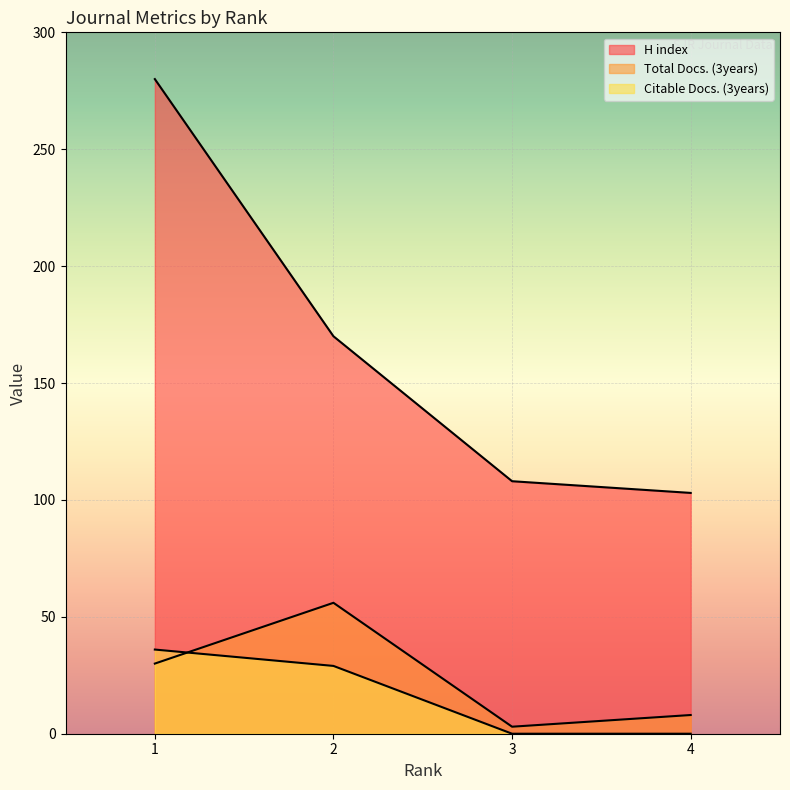

Reading left to right, list all the values displayed in this chart.

H index: 280	170	108	103
Total Docs. (3years): 30	56	3	8
Citable Docs. (3years): 36	29	0	0